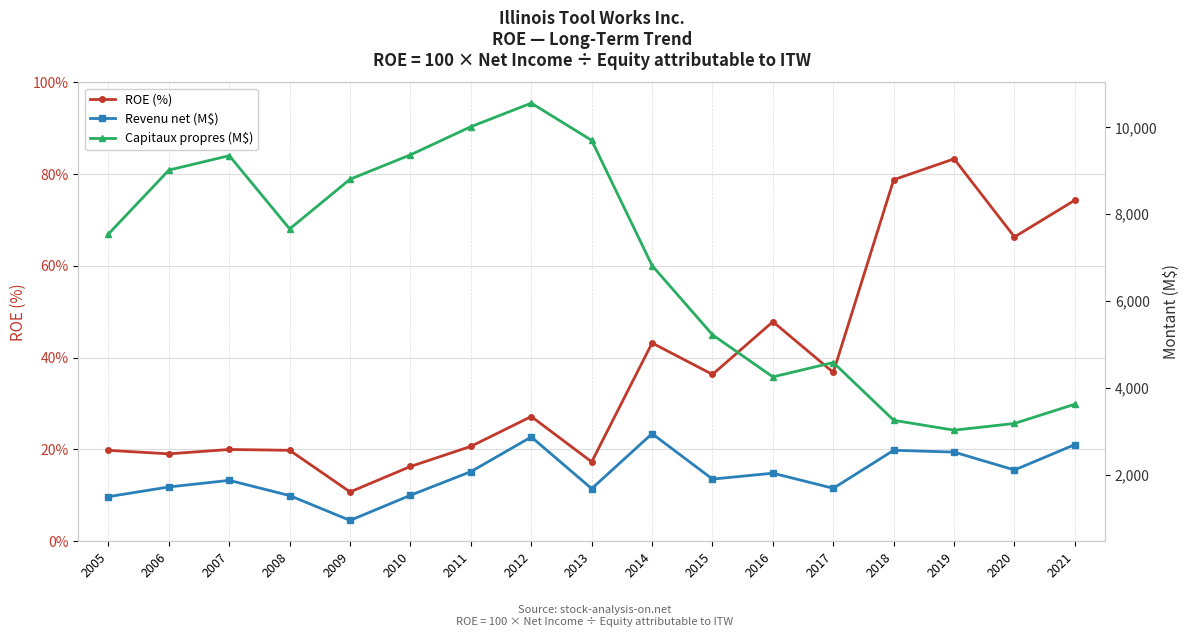

True or false: Revenu net (M$) and ROE (%) intersect in this chart.

False